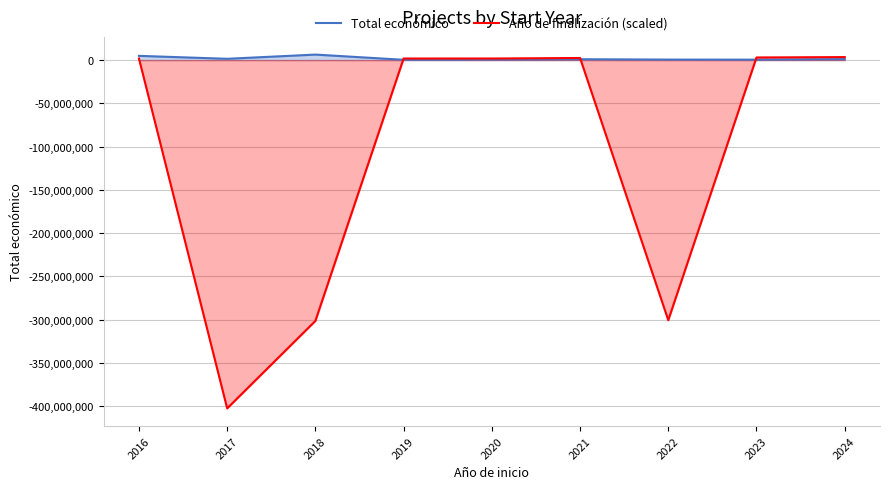

Reading right to left, what are all the values shown in this chart?

Total económico: 1070667.0	479882.0	563721.0	965590.0	599636.0	316131.0	6351890.0	1469518.0	4878860.0
Año de finalización (scaled): 3450000.0	3000000.0	-300750000.0	2400000.0	1800000.0	1800000.0	-301575000.0	-402700000.0	1800000.0